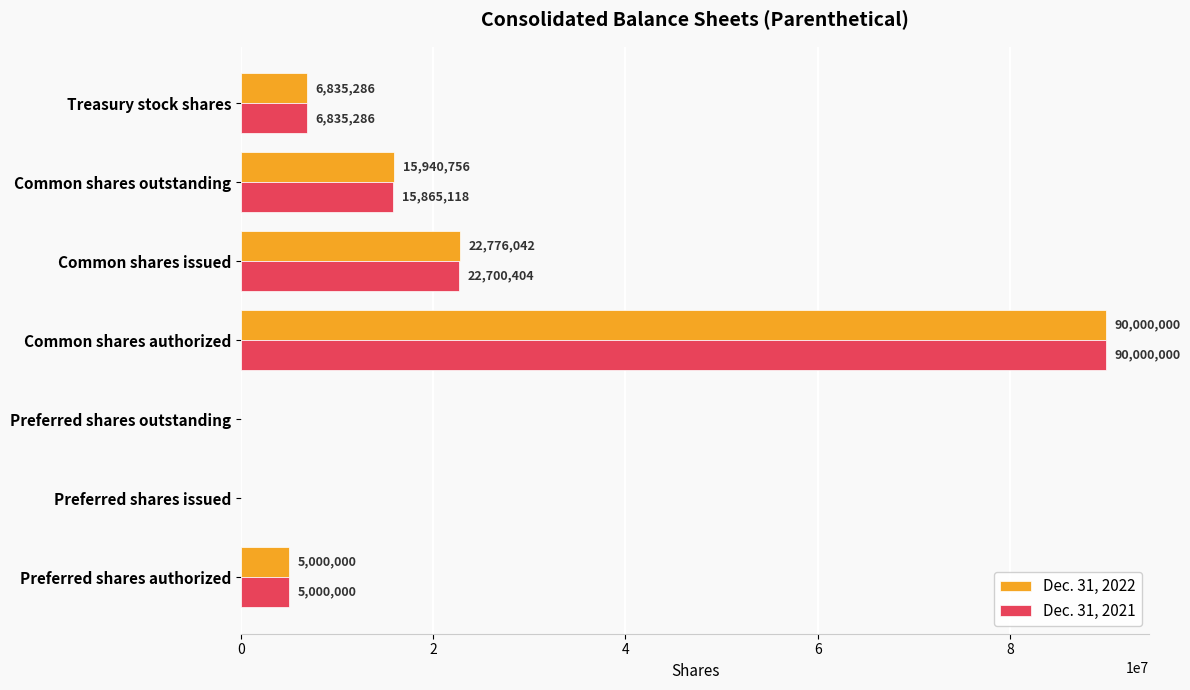

Which category has the highest value across all series?

Common shares authorized